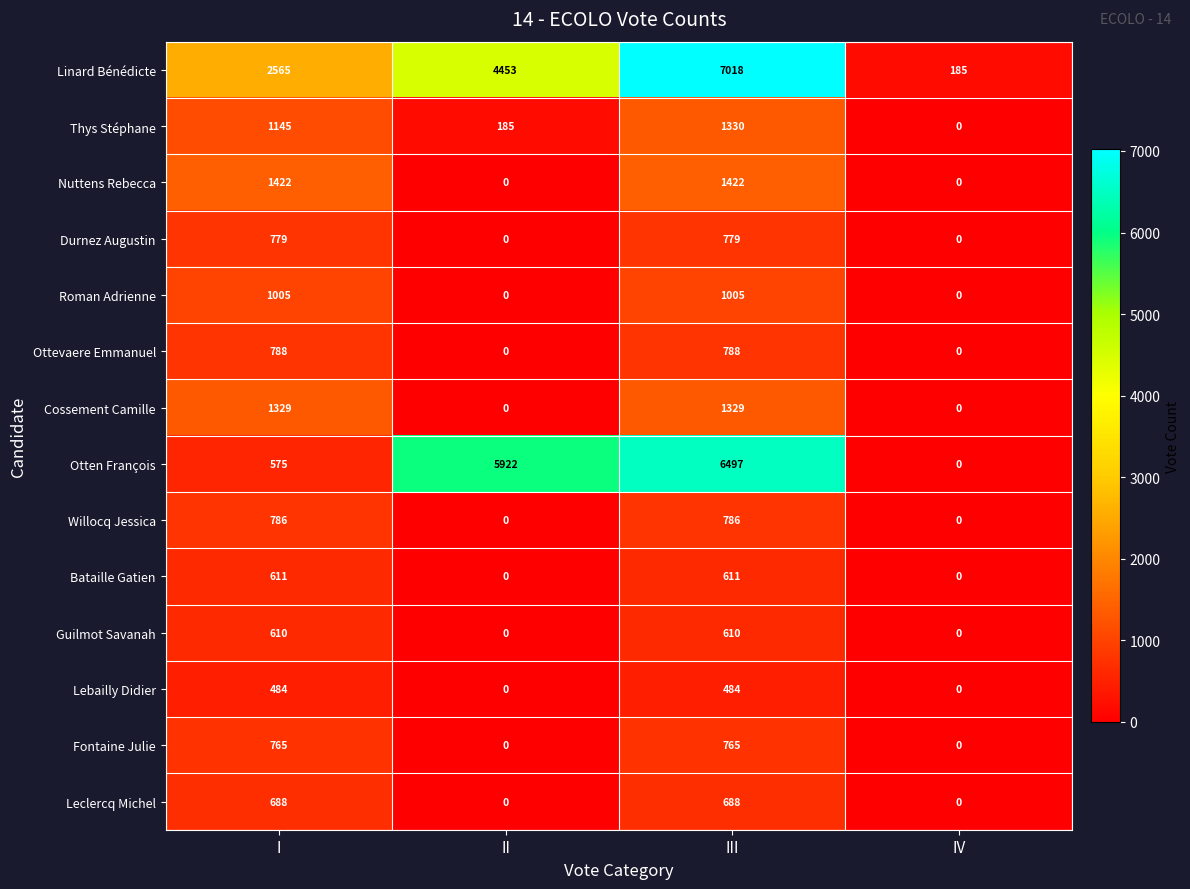

What is the spread (max minus min) of values at IV?

185